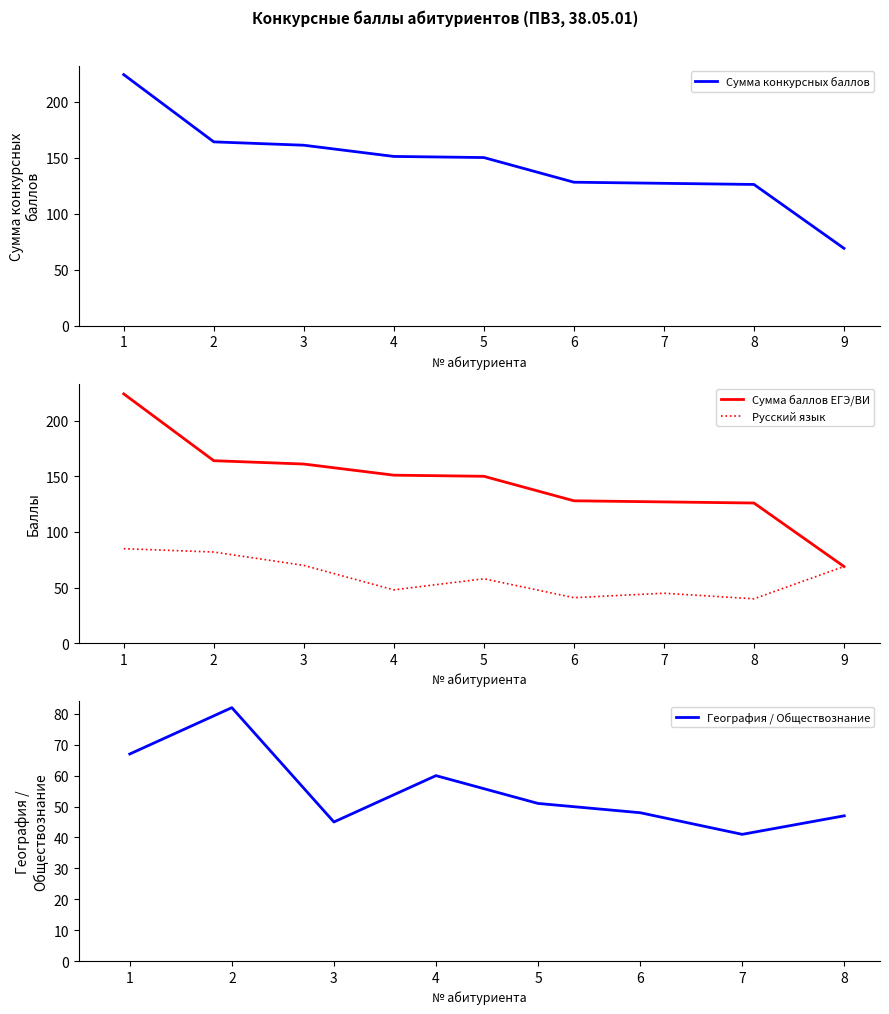

True or false: Сумма конкурсных баллов and Сумма баллов ЕГЭ/ВИ cross at least once.

False